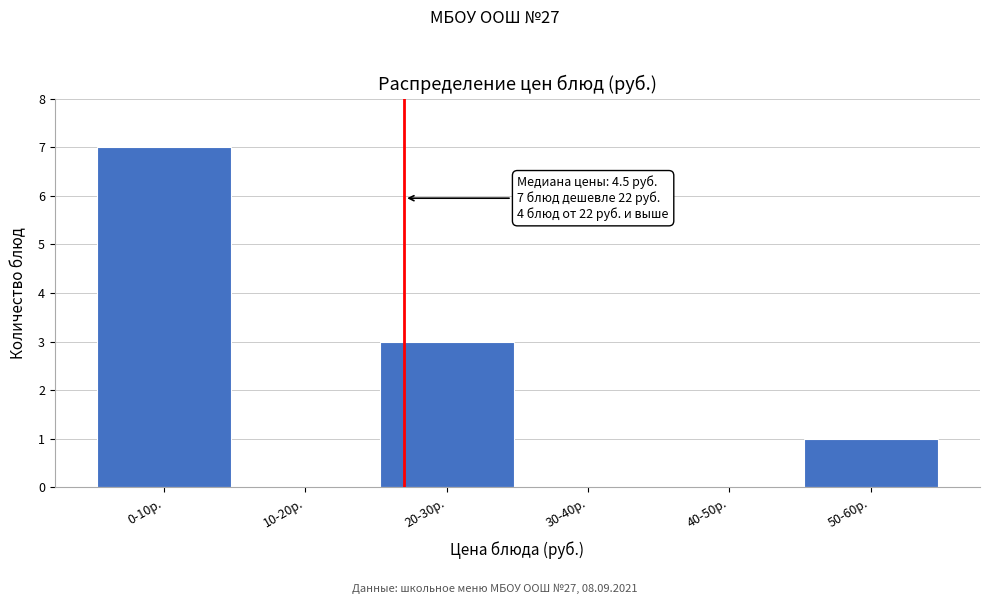

Reading left to right, what are all the values shown in this chart?

0-10р.=7	10-20р.=0	20-30р.=3	30-40р.=0	40-50р.=0	50-60р.=1